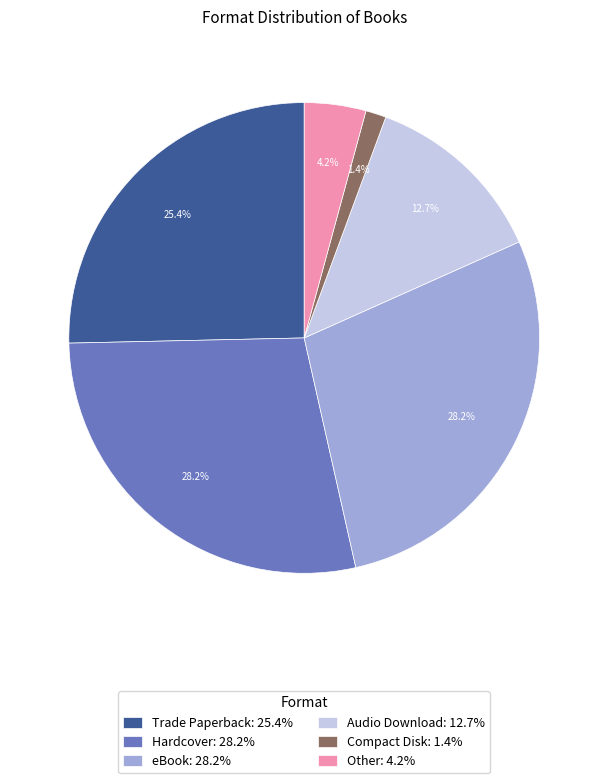

Which has a higher value, eBook: 28.2% or Compact Disk: 1.4%?

eBook: 28.2%